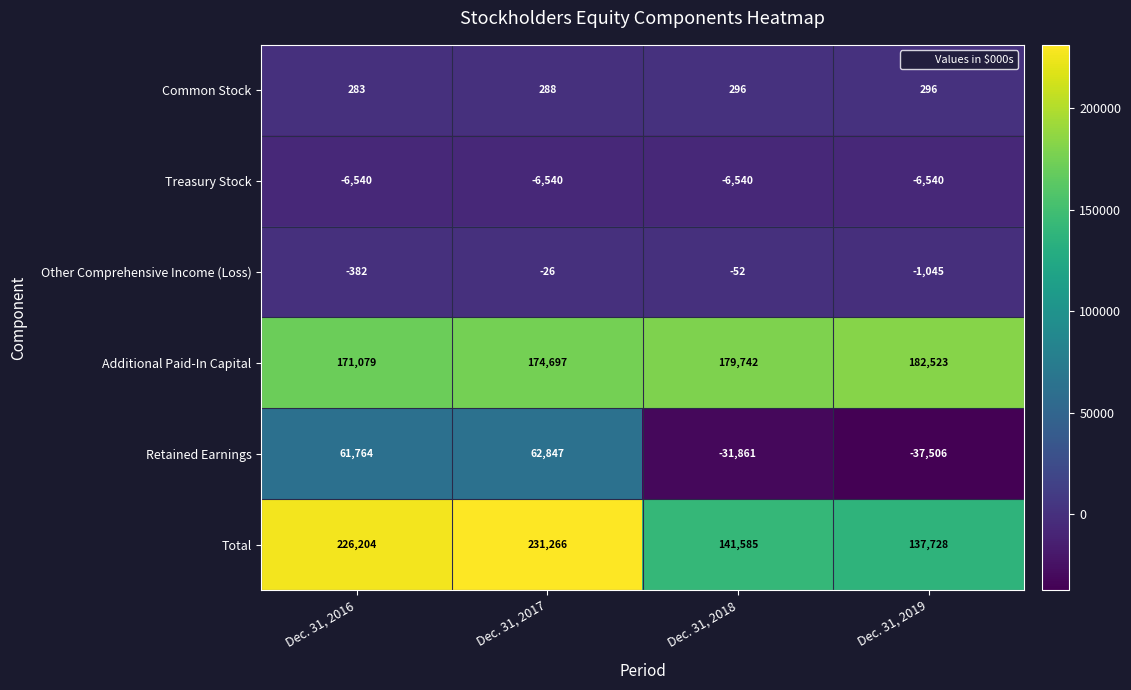

The value of Other Comprehensive Income (Loss) at Dec. 31, 2016 is -210. True or false?

False